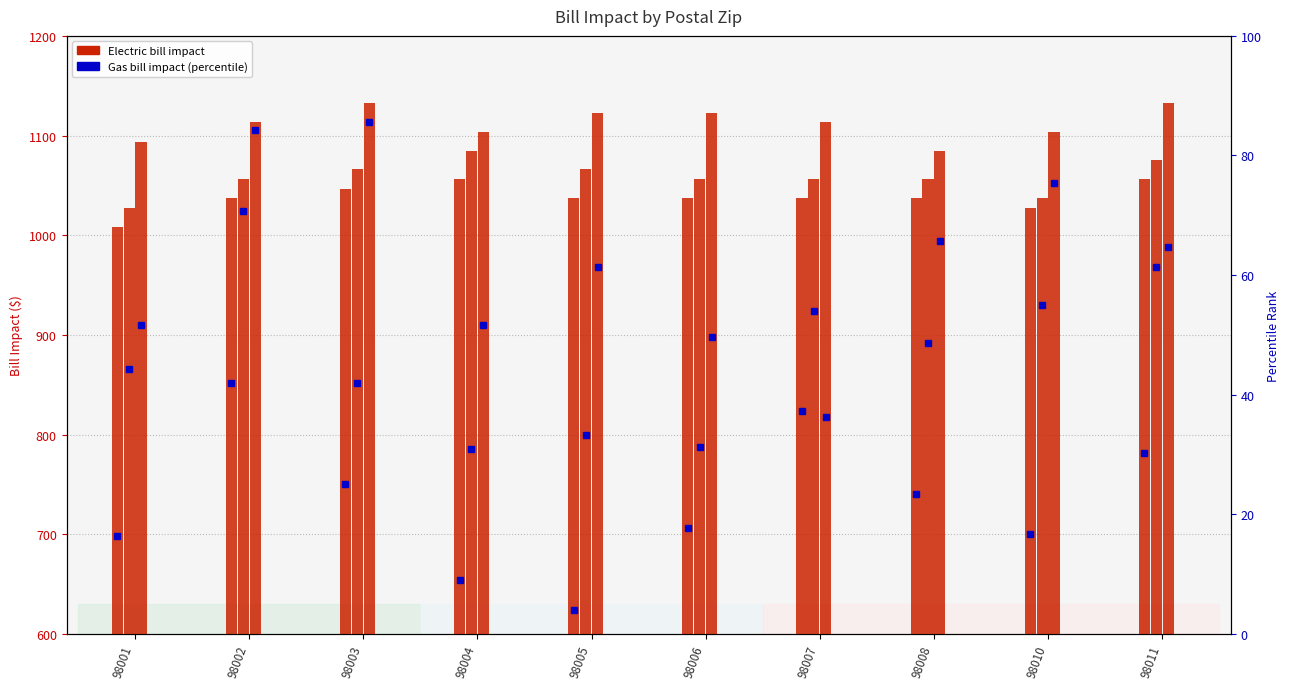

True or false: Electric 2020 has a value of 675.7 at 98002.

False